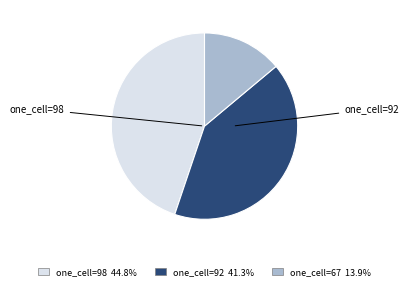

Is there a majority slice in this chart?

No